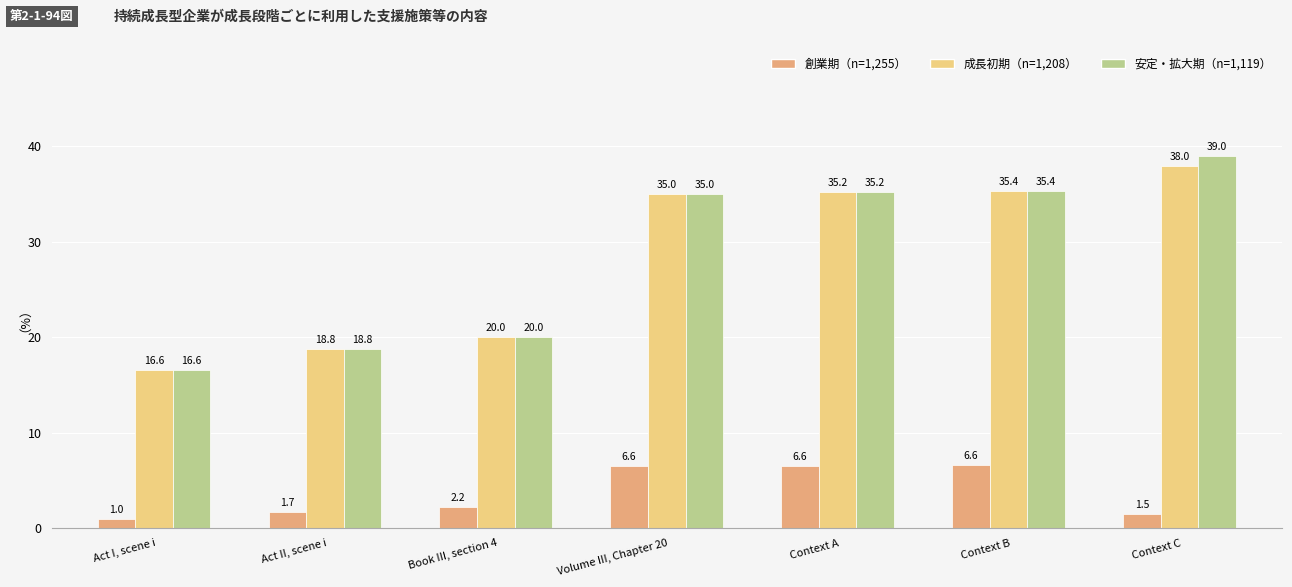

Which series has the largest total across all categories?

安定・拡大期（n=1,119）